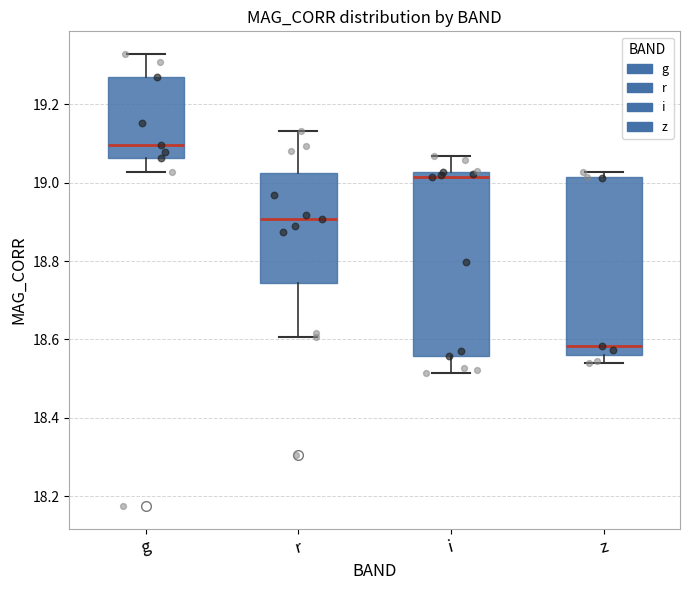

Reading left to right, read every box against the y-axis: the position of its median line, the range the box covers, and the ends of its whiskers. The values are not printed on the chart, so give them approximately, as read against the axis.

g: median 19.10, box 19.06 to 19.26, whiskers 19.02 to 19.32
r: median 18.90, box 18.74 to 19.02, whiskers 18.60 to 19.14
i: median 19.02 (just below the box's upper edge), box 18.56 to 19.02, whiskers 18.52 to 19.06
z: median 18.58, box 18.56 to 19.02, whiskers 18.54 to 19.02 (just above the box's upper edge)